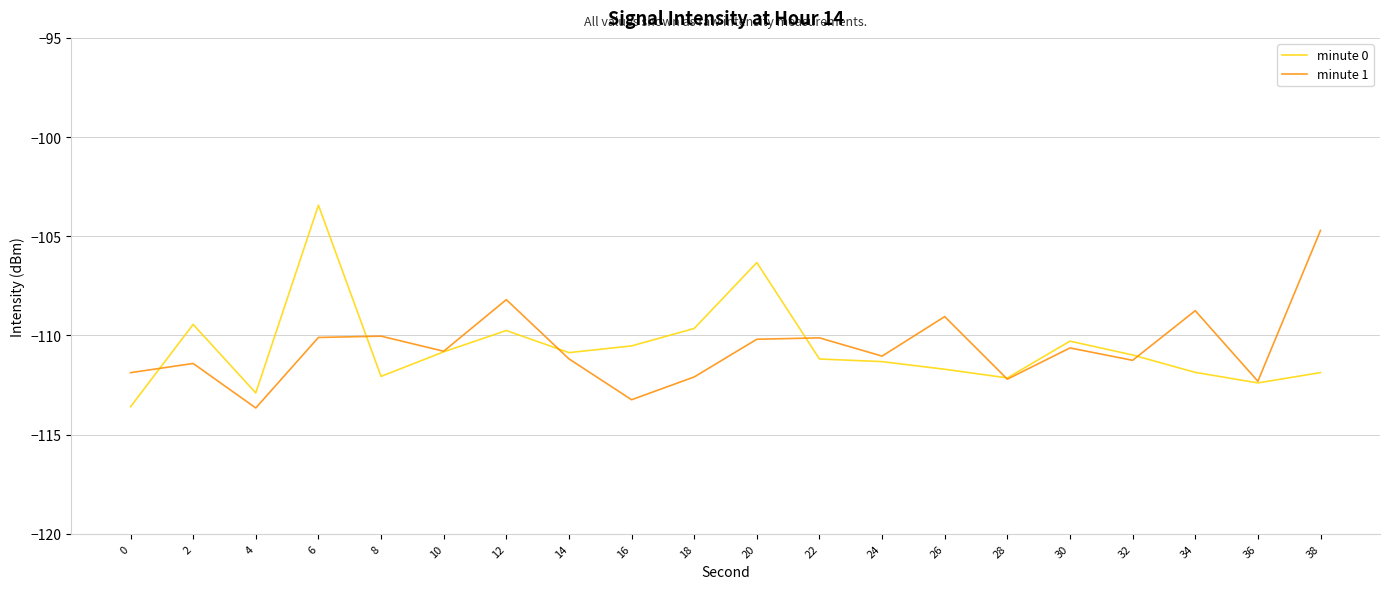

How many interior local valleys does the minute 1 series have?

7